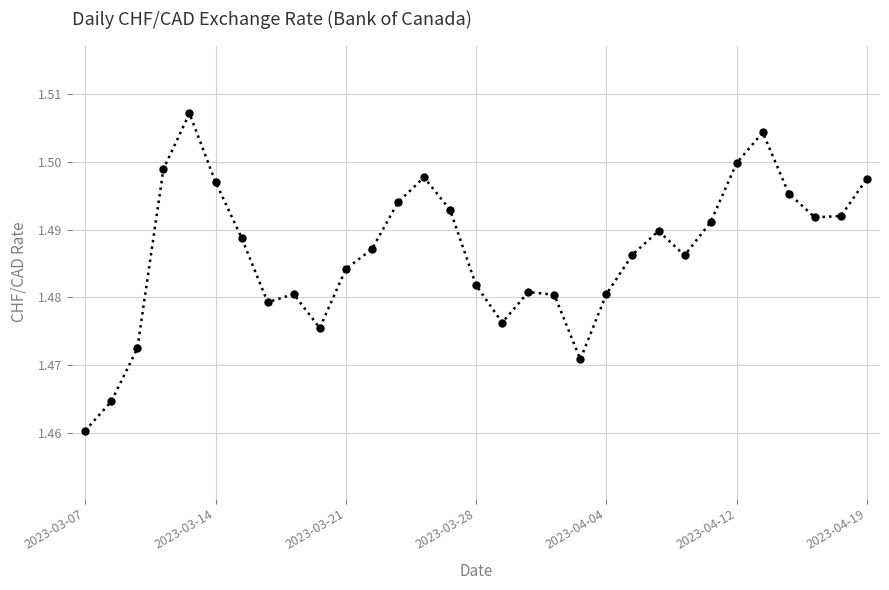

What is the sum of all values?

46.1